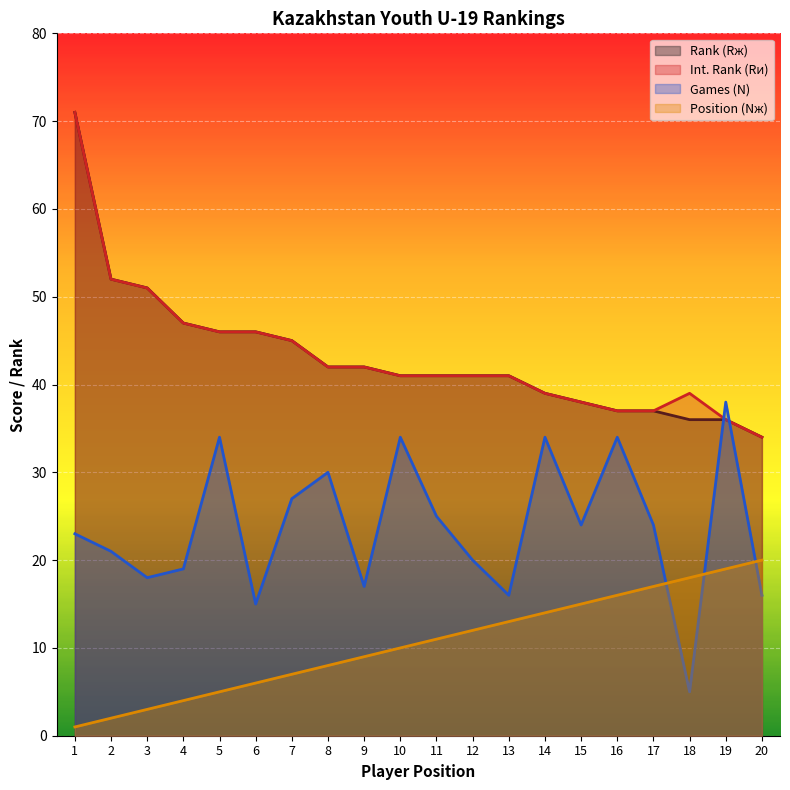

What value does the Games (N) series have at 3, to the nearest 10?

20